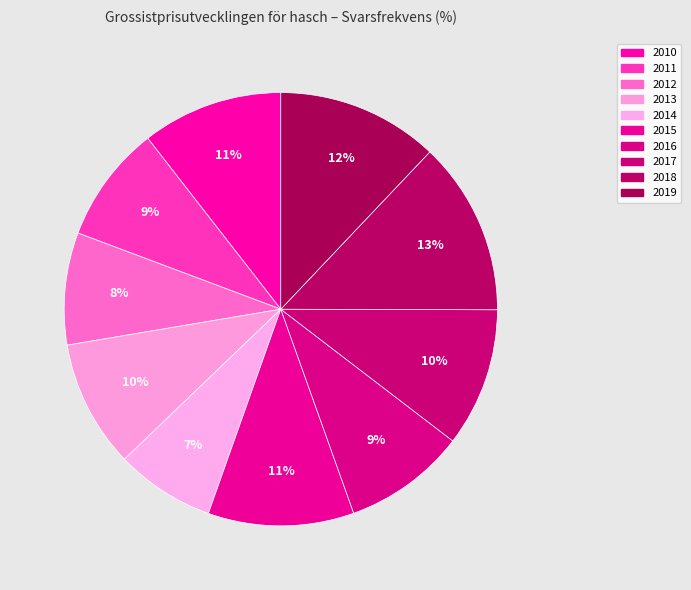

Is 2015 the majority of the pie?

No